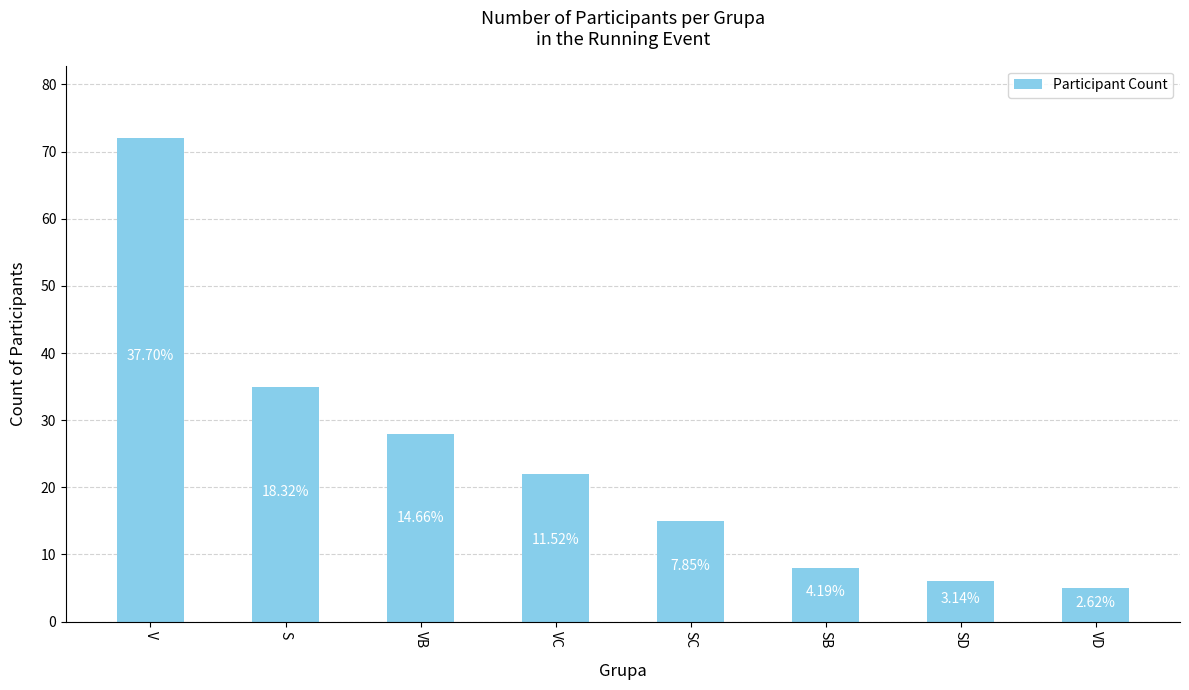

What position from the right is SC?

4